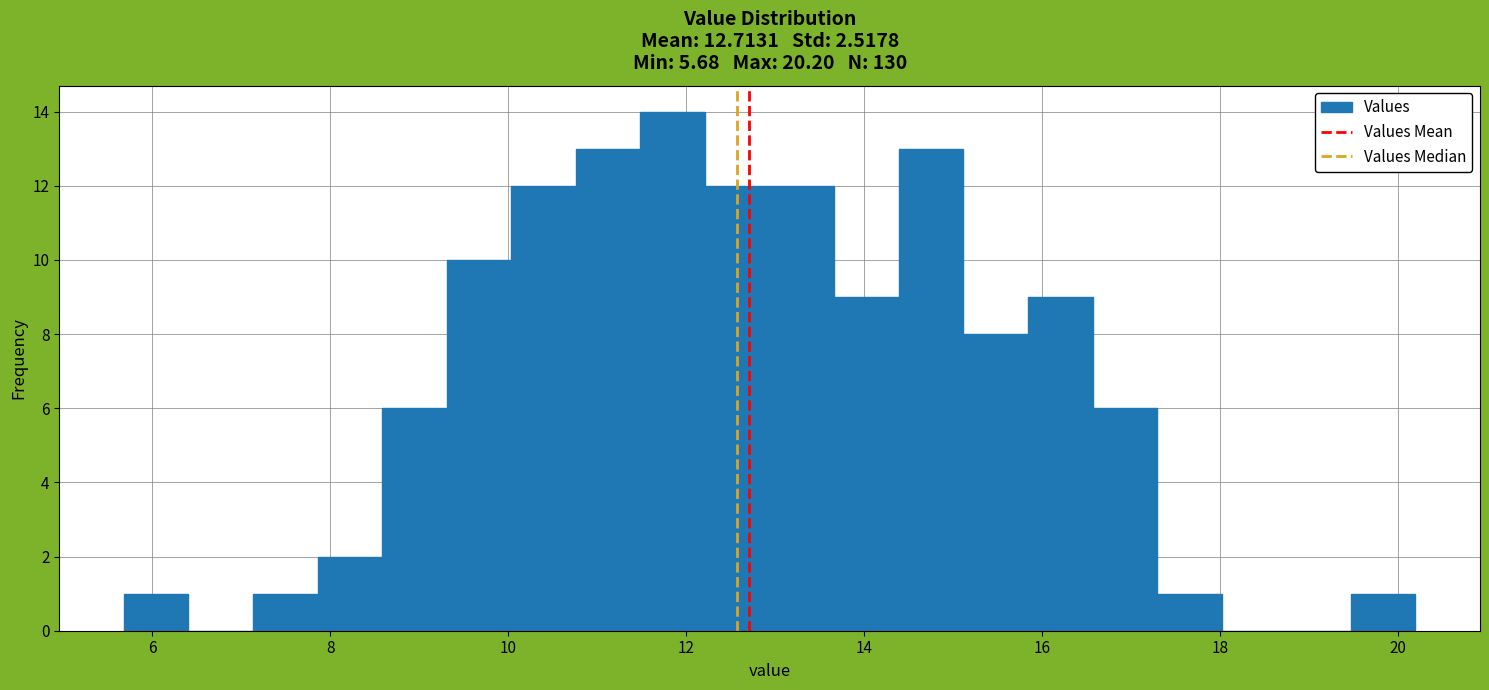

Read against the x-axis, roughly where is the centre of the tallest bar?

11.8